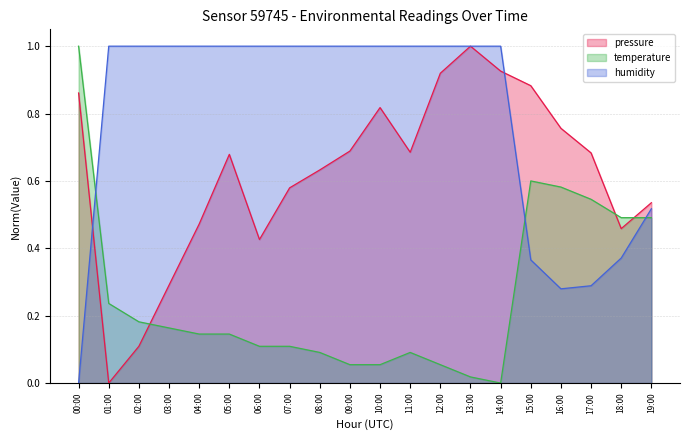

What is the value of the pressure point at the 9th from the left?

0.6